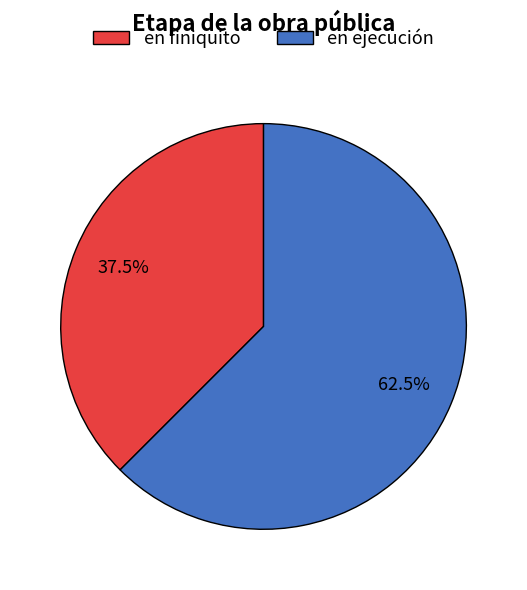

Rank the categories by value from lowest to highest.

en finiquito, en ejecución